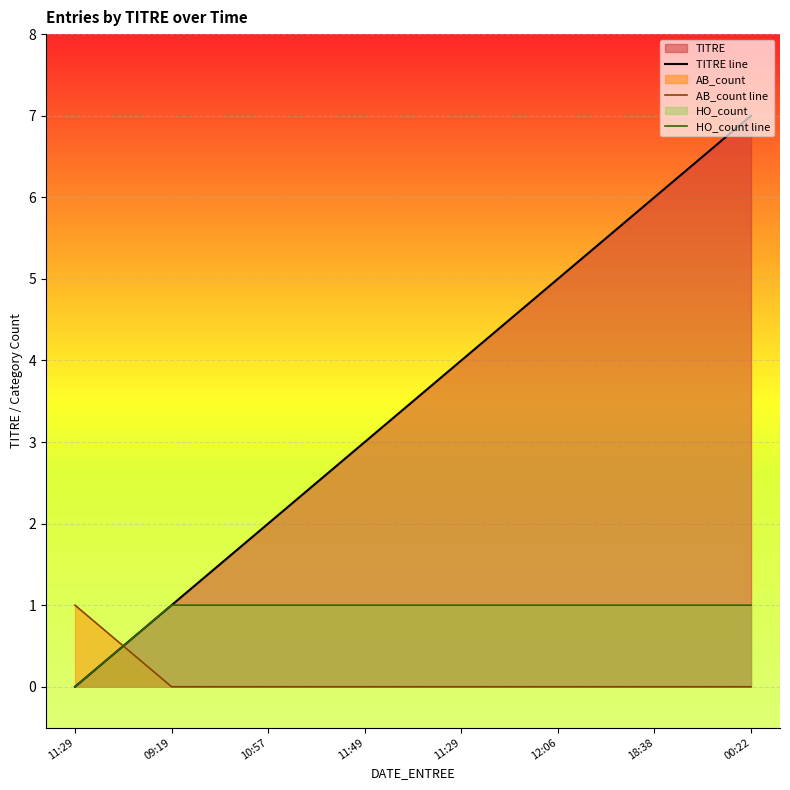

What is the sum of the HO_count line values at 11:29 and 09:19?

2